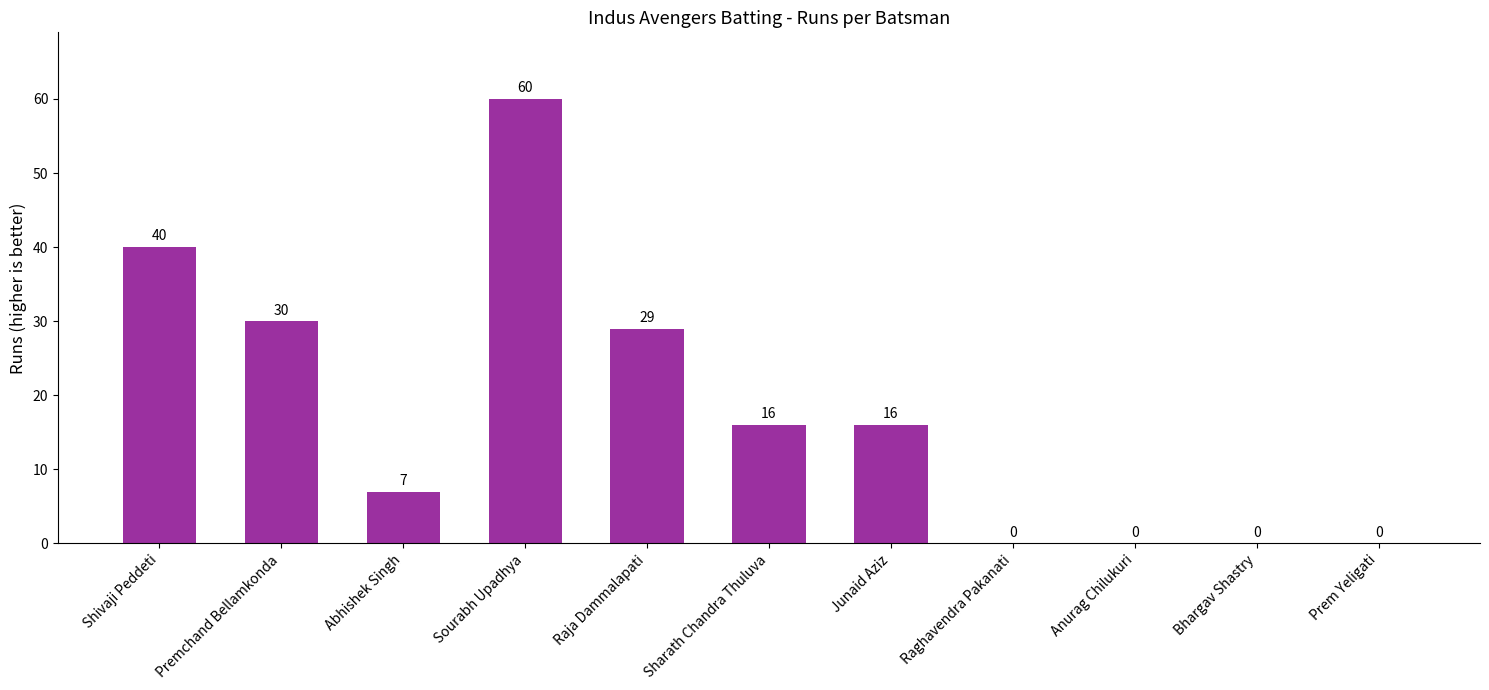

Reading left to right, list all the values displayed in this chart.

Shivaji Peddeti=40	Premchand Bellamkonda=30	Abhishek Singh=7	Sourabh Upadhya=60	Raja Dammalapati=29	Sharath Chandra Thuluva=16	Junaid Aziz=16	Raghavendra Pakanati=0	Anurag Chilukuri=0	Bhargav Shastry=0	Prem Yeligati=0